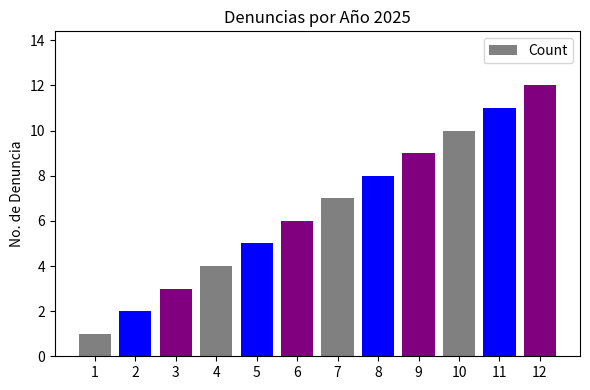

List the labels in order of value, smallest first.

1, 2, 3, 4, 5, 6, 7, 8, 9, 10, 11, 12